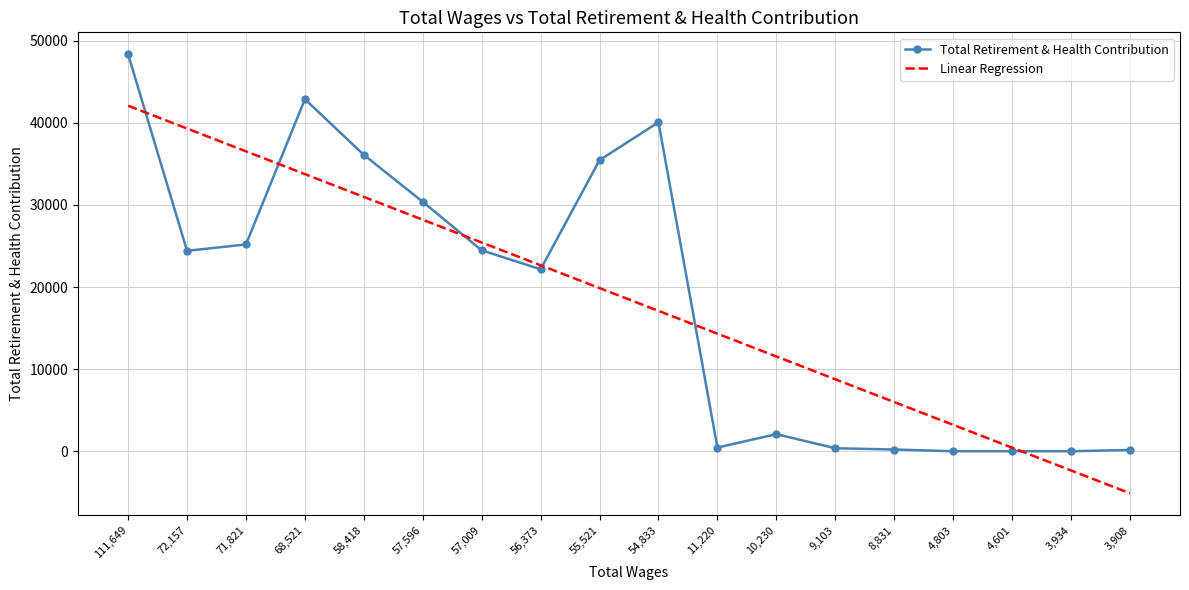

What is the difference between the values at 72157.0 and 10230.0?

22322